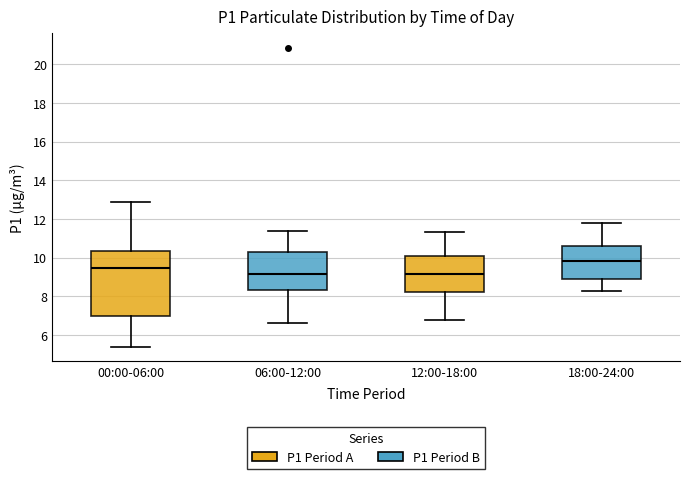

Where is the upper edge of the box for 06:00-12:00 on the y-axis? The values are not printed on the chart, so give them approximately, as read against the axis.

10.4